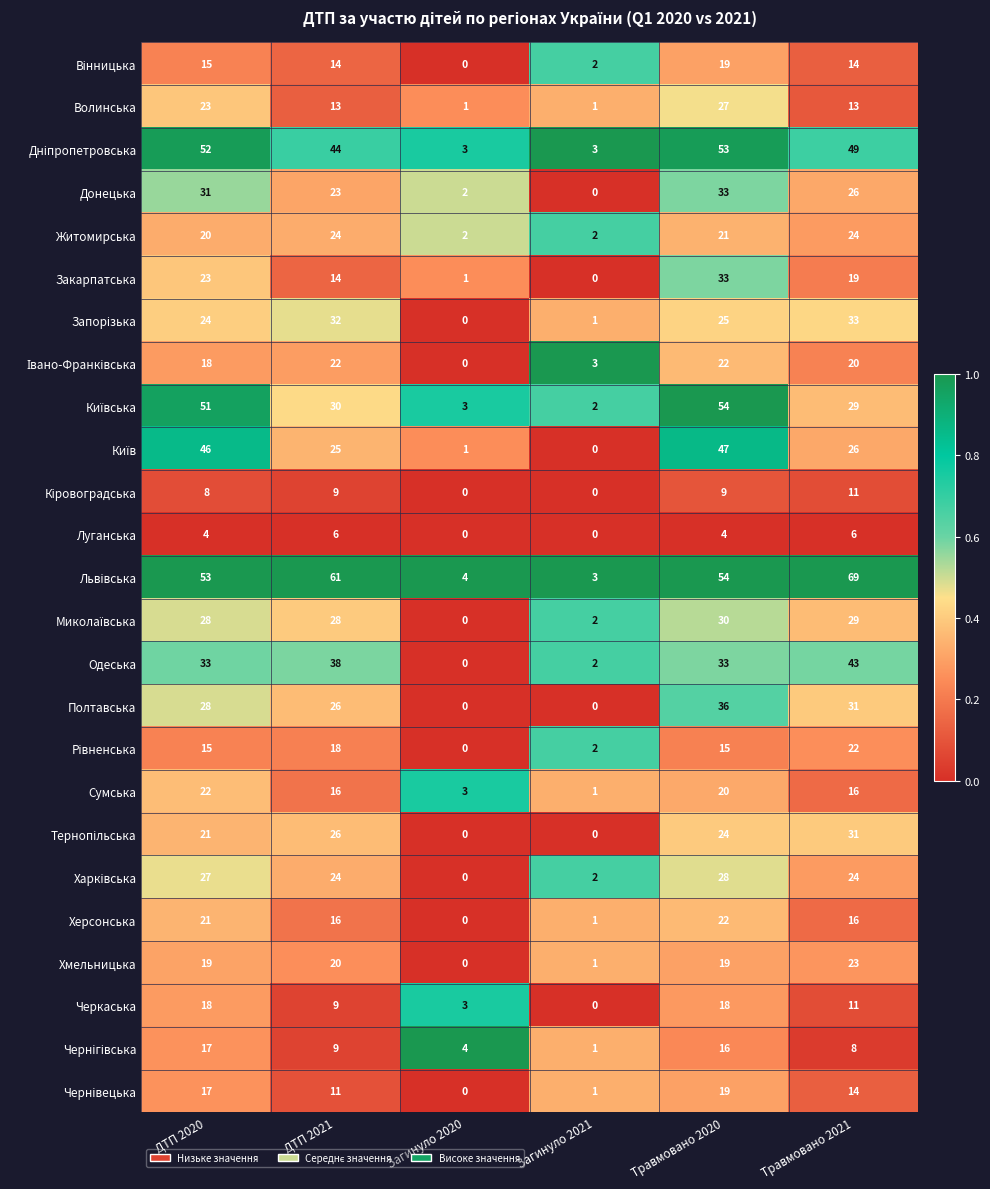

What is the difference between the highest and lowest values at ДТП 2021?

55